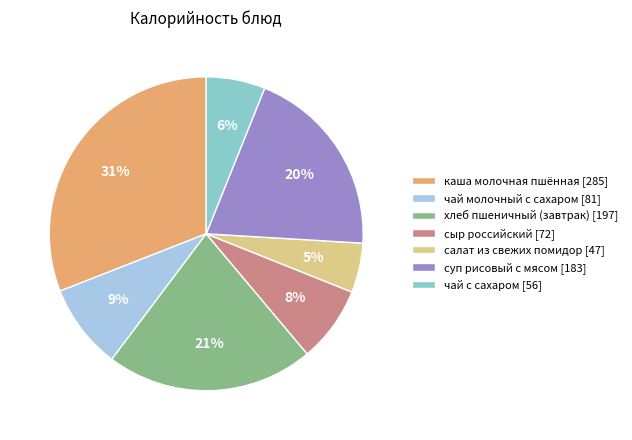

Is there a majority slice in this chart?

No